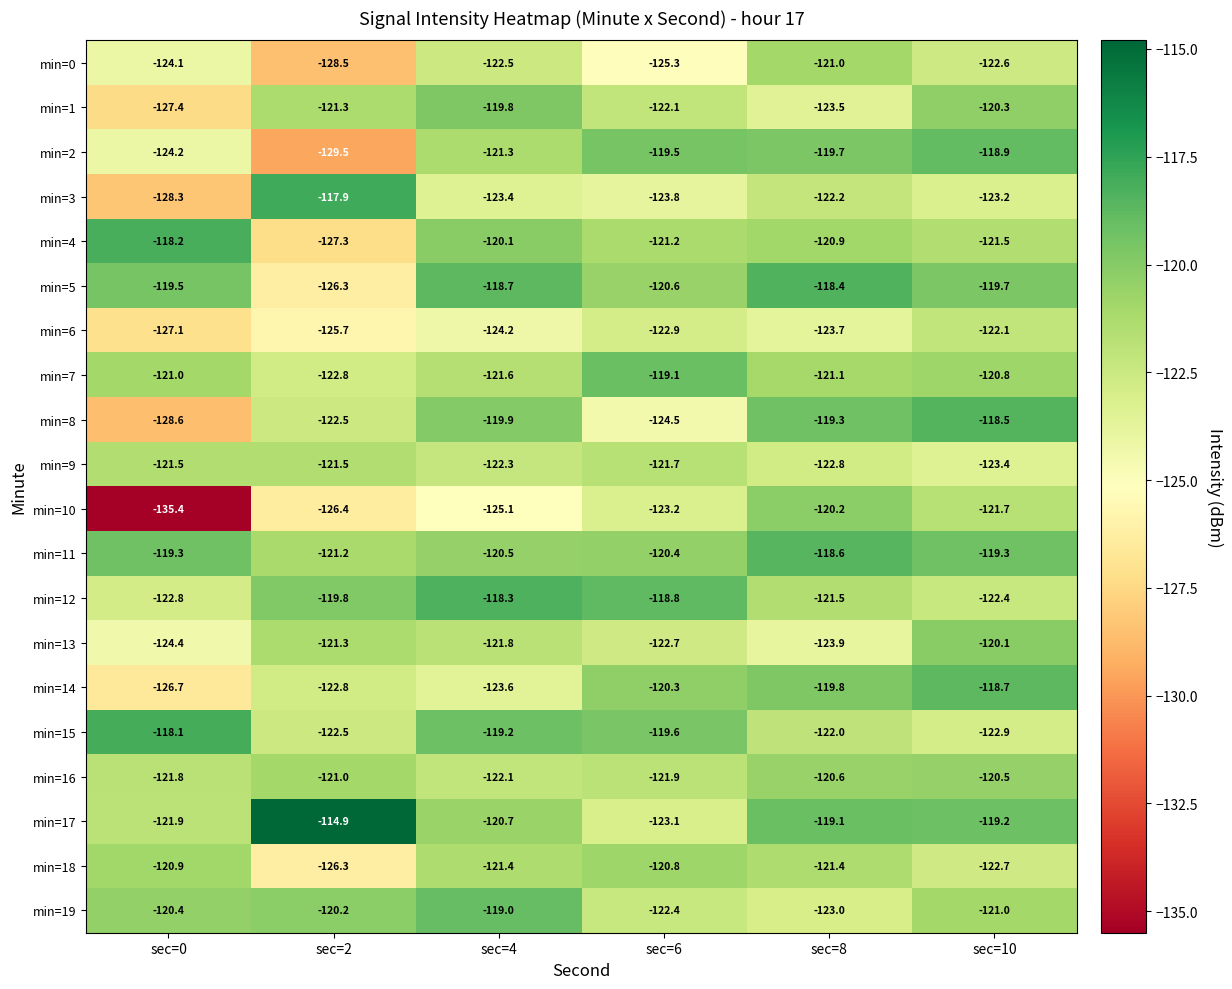

Which series has the largest total across all categories?

min=17